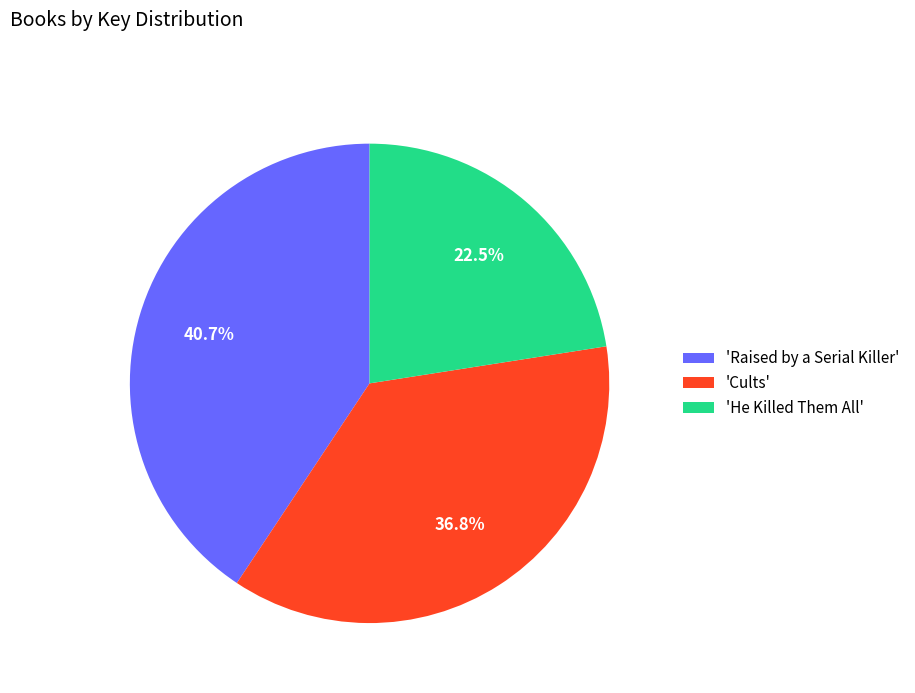

Which slice is the largest?

'Raised by a Serial Killer'